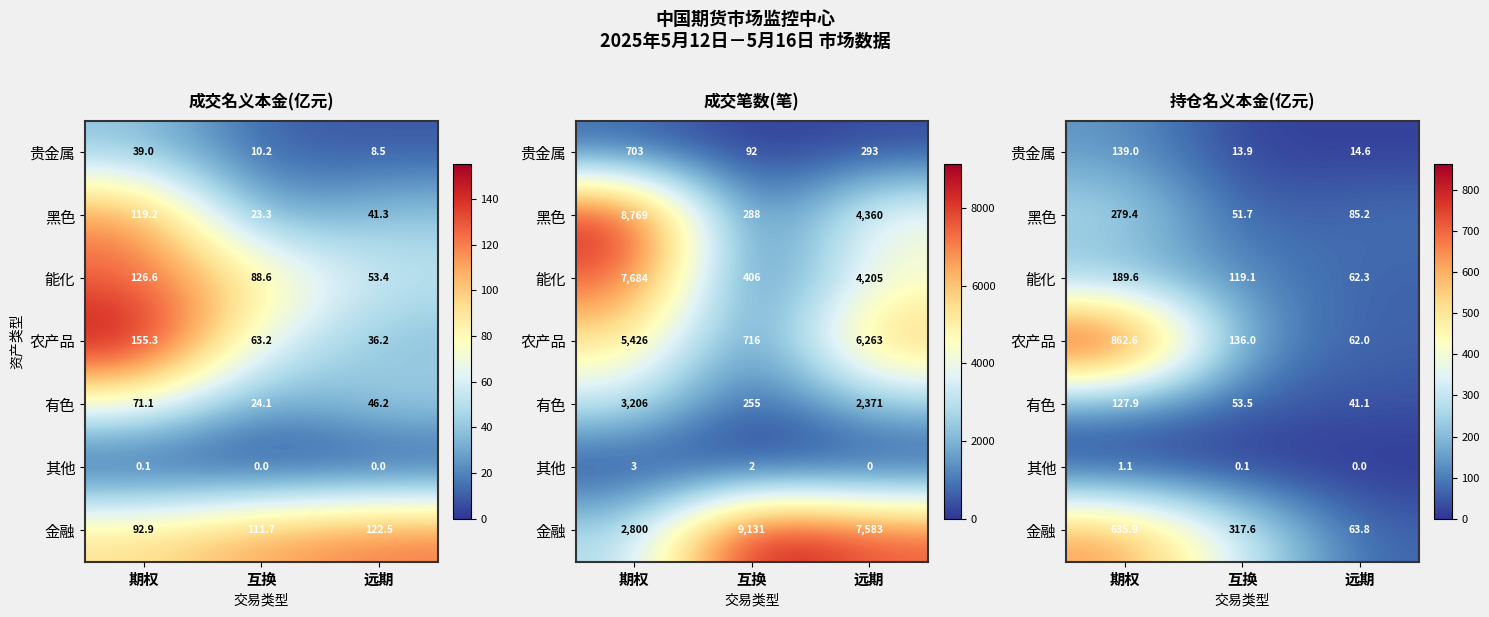

Which has a higher value, 远期 or 期权?

期权